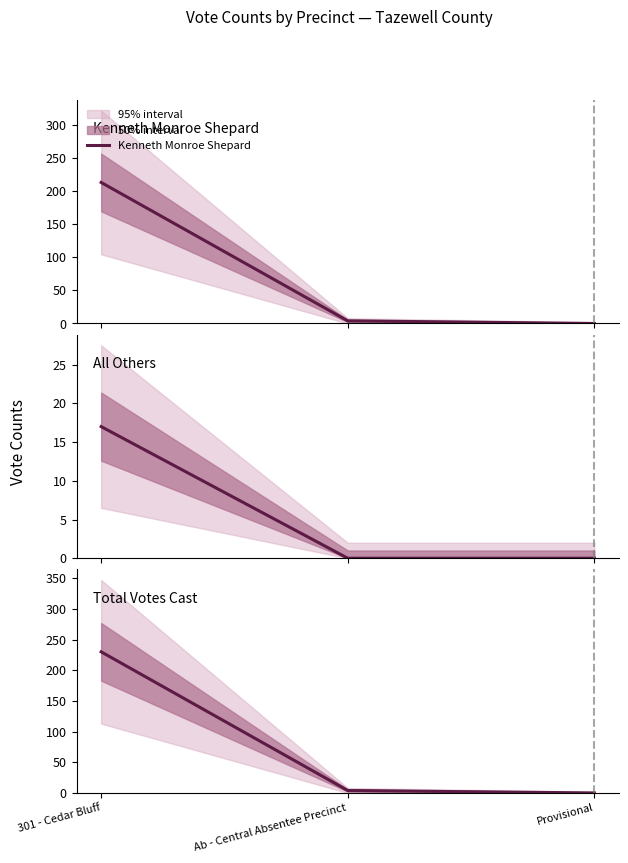

What position from the right is 301 - Cedar Bluff?

3